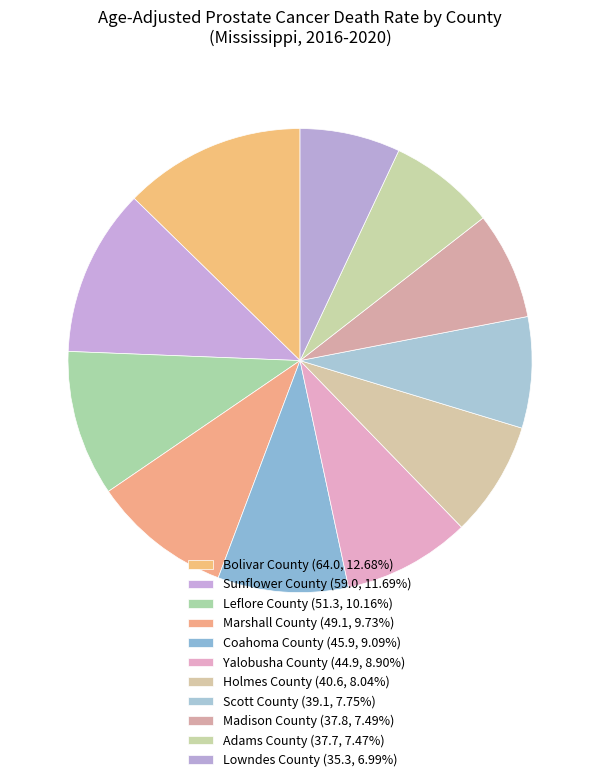

What percentage is the Lowndes County slice, to the nearest percent?

7%